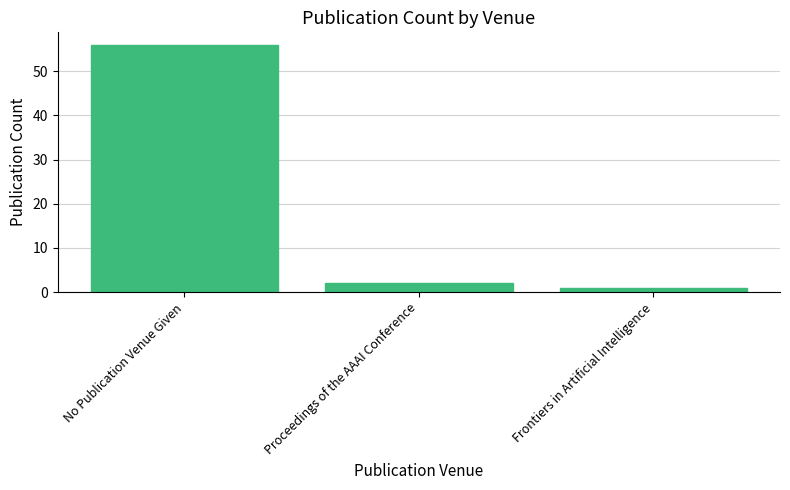

Reading left to right, list all the values displayed in this chart.

No Publication Venue Given=56	Proceedings of the AAAI Conference=2	Frontiers in Artificial Intelligence=1